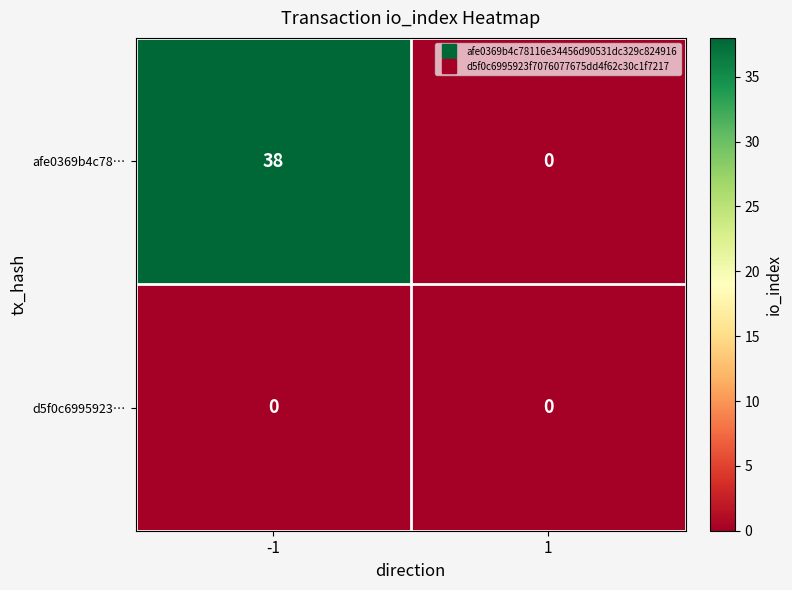

Count the number of data series in this chart.

2